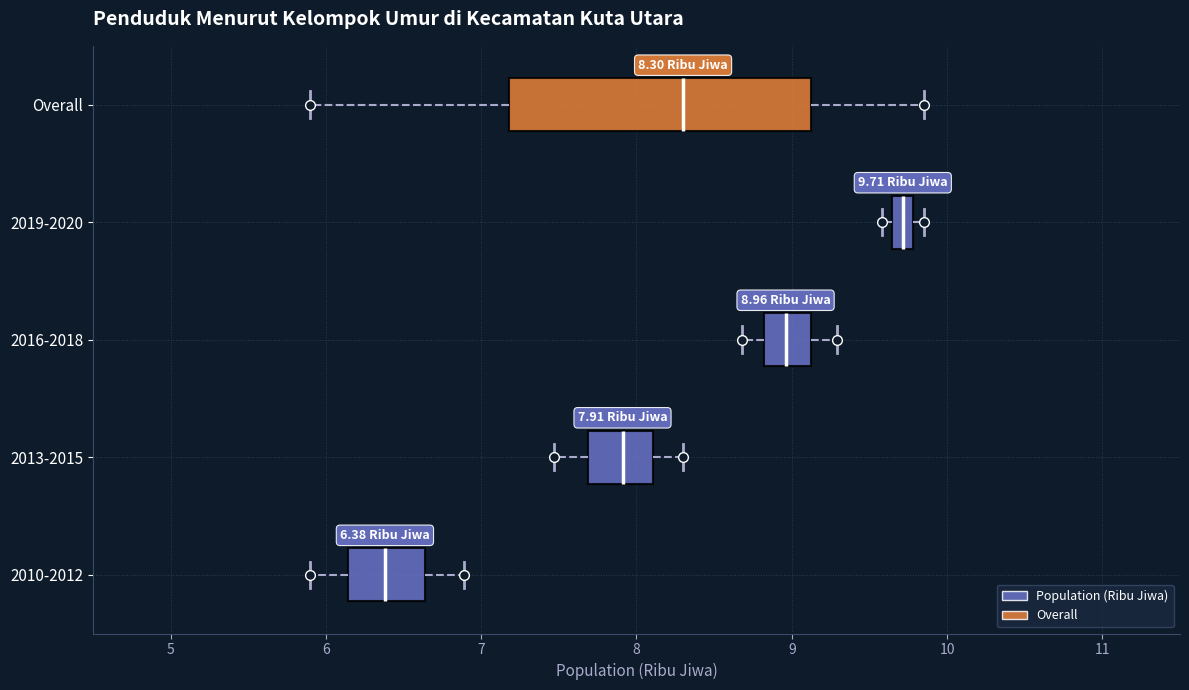

Which box is the widest, from its left edge to its right edge?

Overall